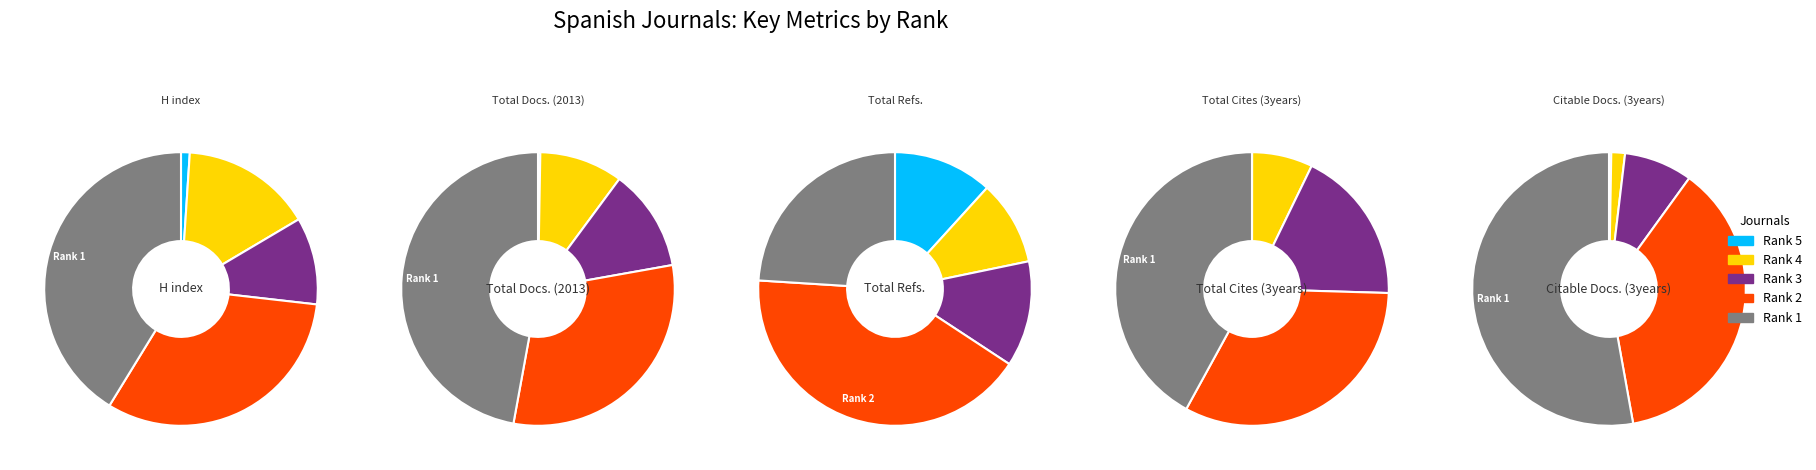

Which series has the largest range (max minus min)?

Total Cites (3years)